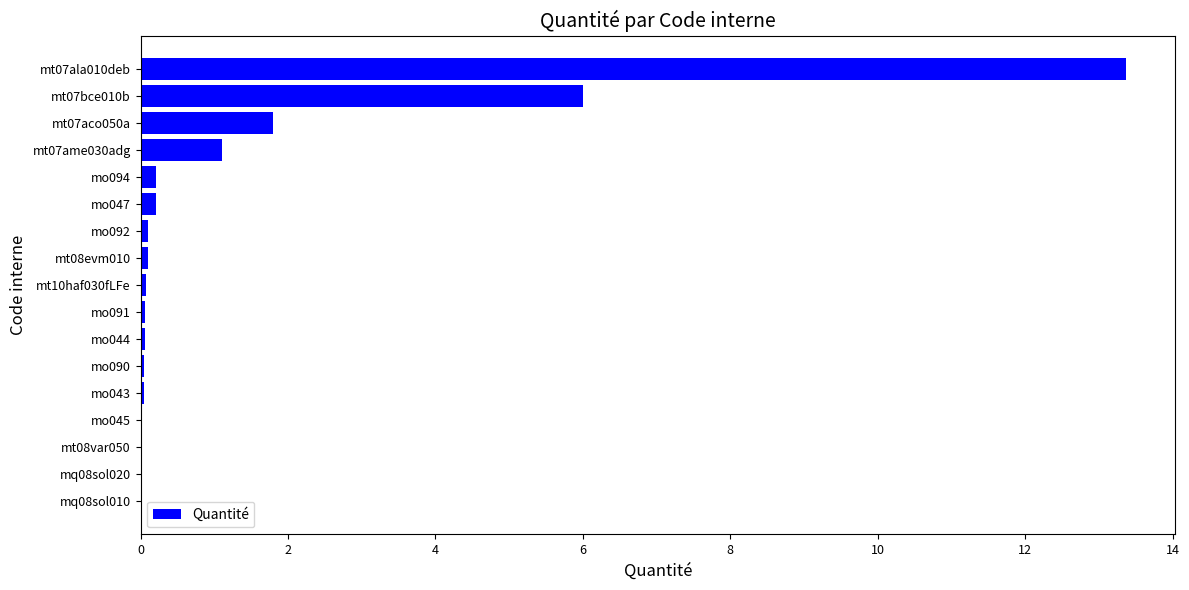

What is the sum of all values?

23.2